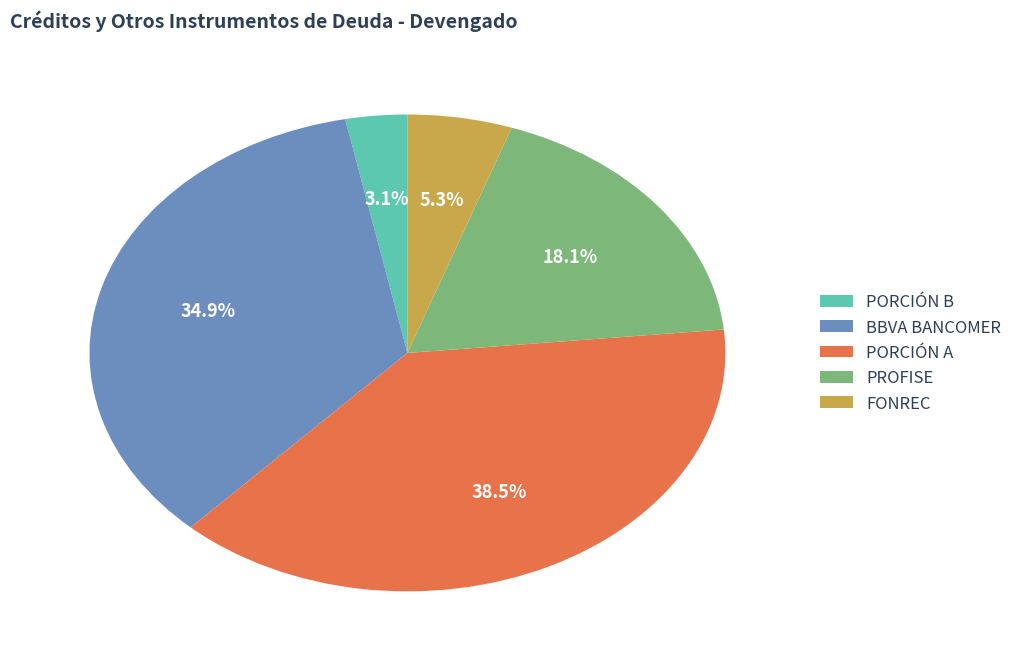

Is the sum of FONREC and PORCIÓN A greater than half?

No